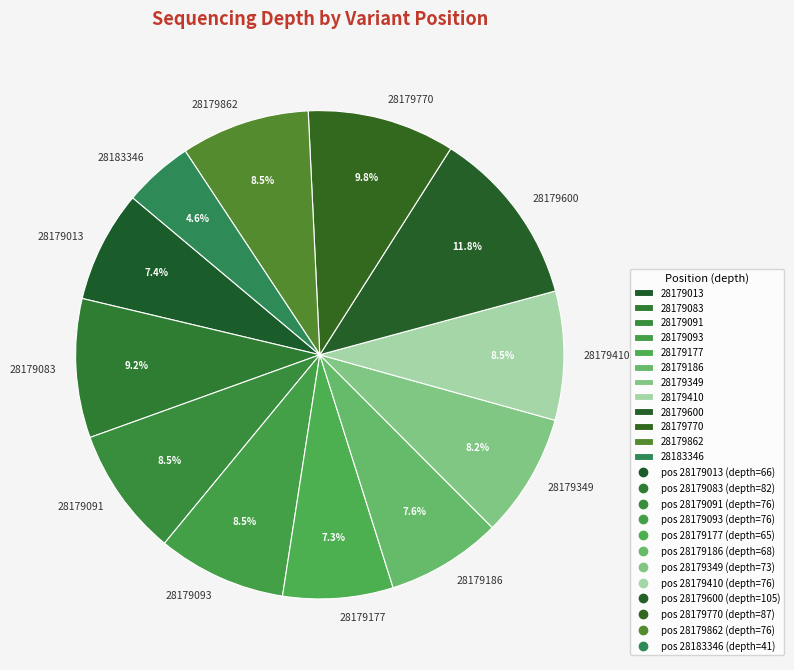

To the nearest percent, what is the difference between the 28179186 and 28183346 slice percentages?

3%